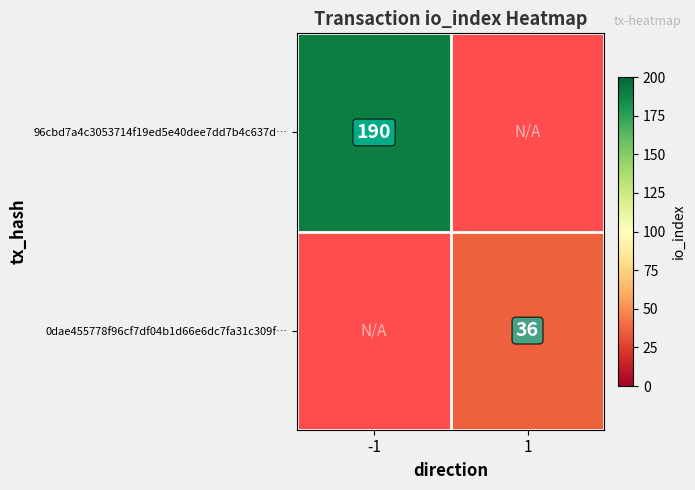

True or false: 0dae455778f96cf7df04b1d66e6dc7fa31c309f… has a value of 47 at 1.

False